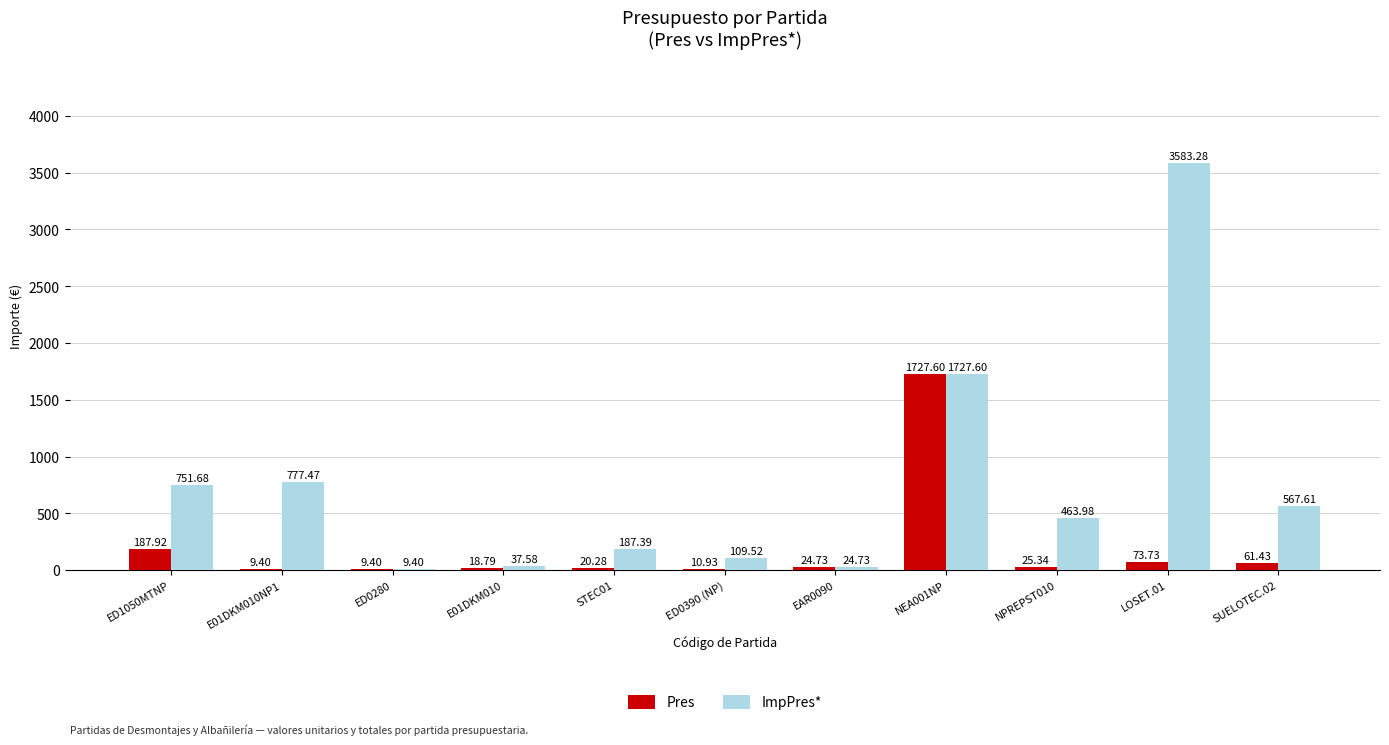

Which series has the largest total across all categories?

ImpPres*